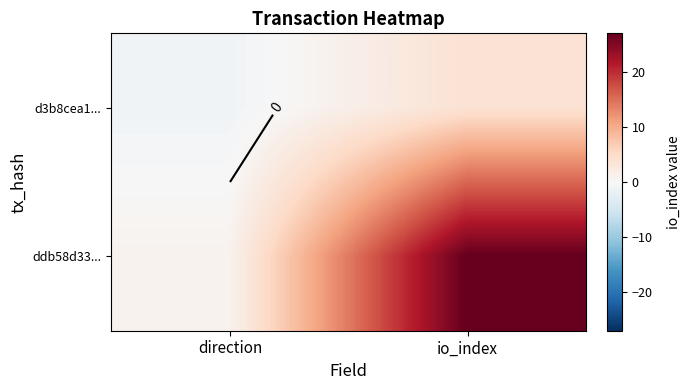

At which category is the sum across all series the highest?

io_index